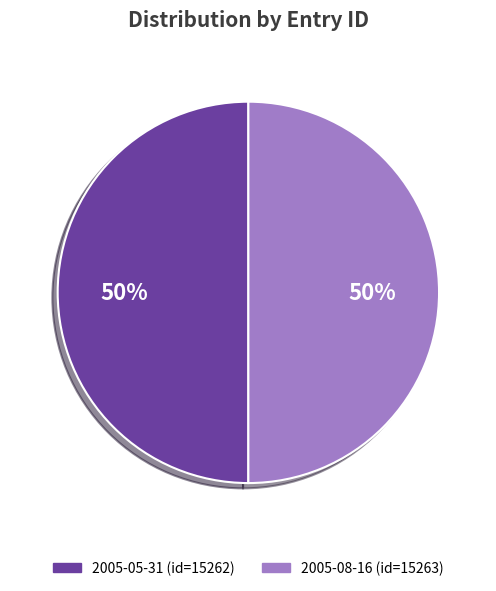

To the nearest percent, what is the average slice percentage?

50%